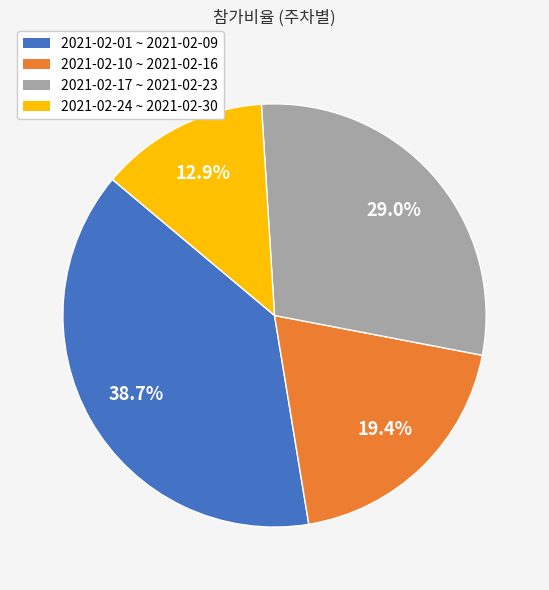

Which slice is the largest?

2021-02-01 ~ 2021-02-09